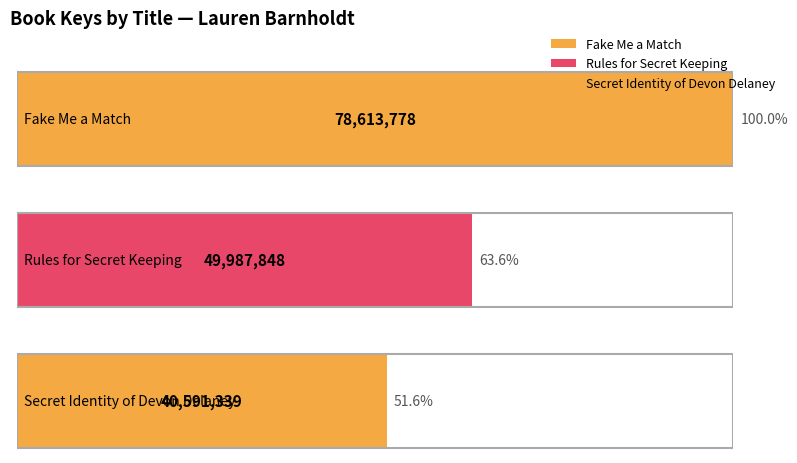

Reading left to right, transcribe all the data shown in this chart.

78613778	49987848	40591339